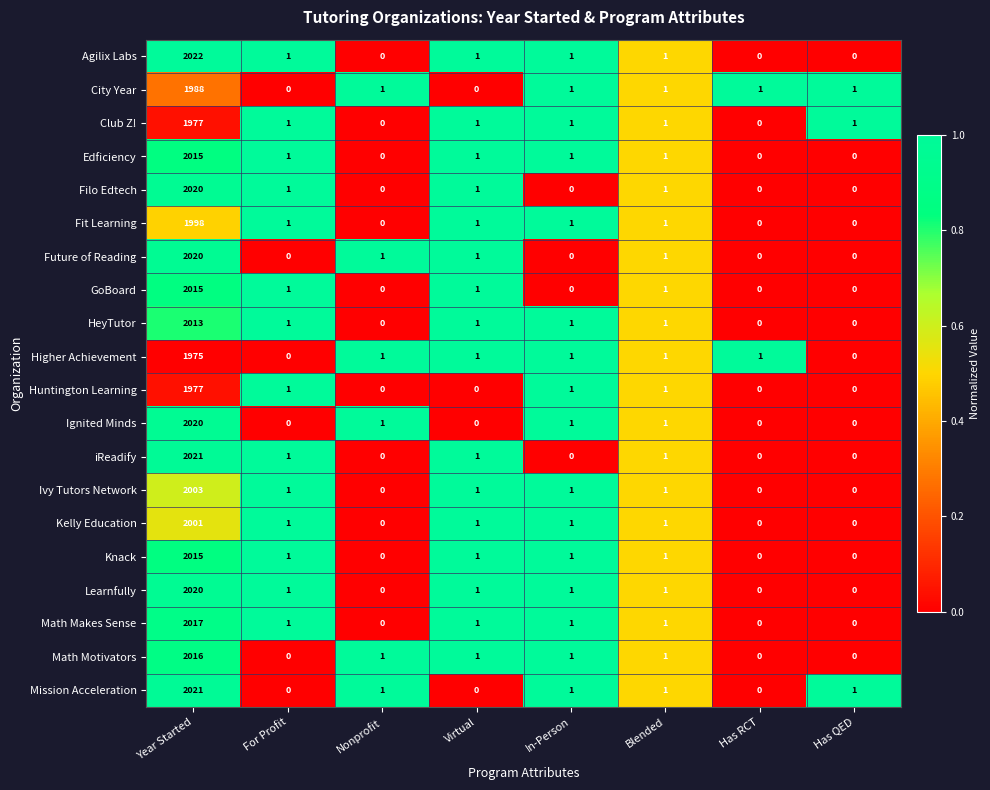

Count the number of data series in this chart.

20